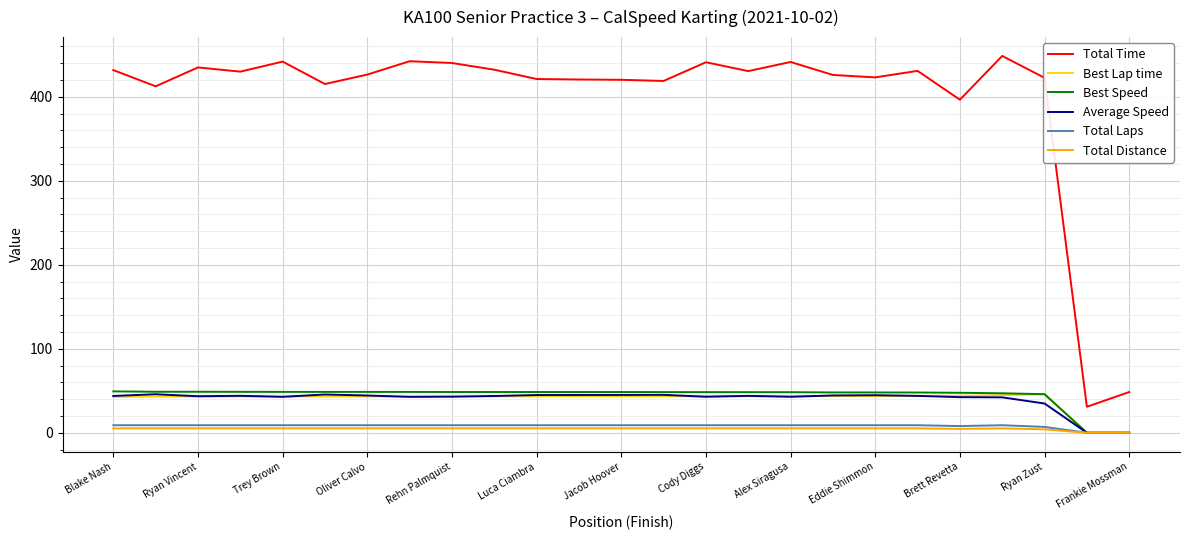

Which series has the widest spread of values?

Total Time